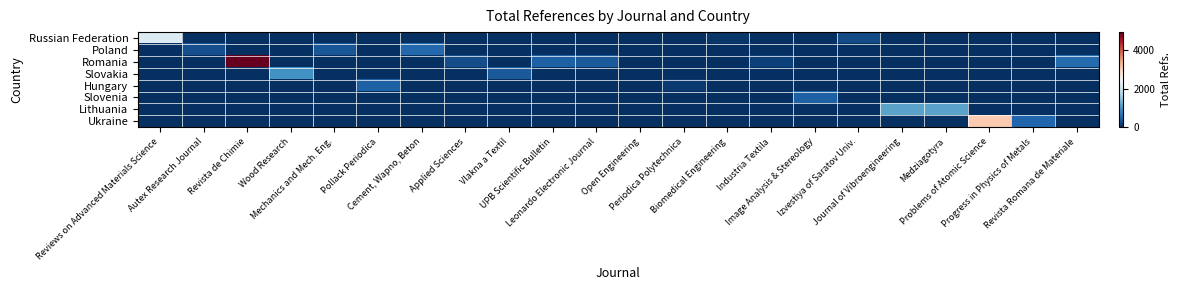

Between Pollack Periodica and Izvestiya of Saratov Univ., which series saw the biggest shift?

Hungary